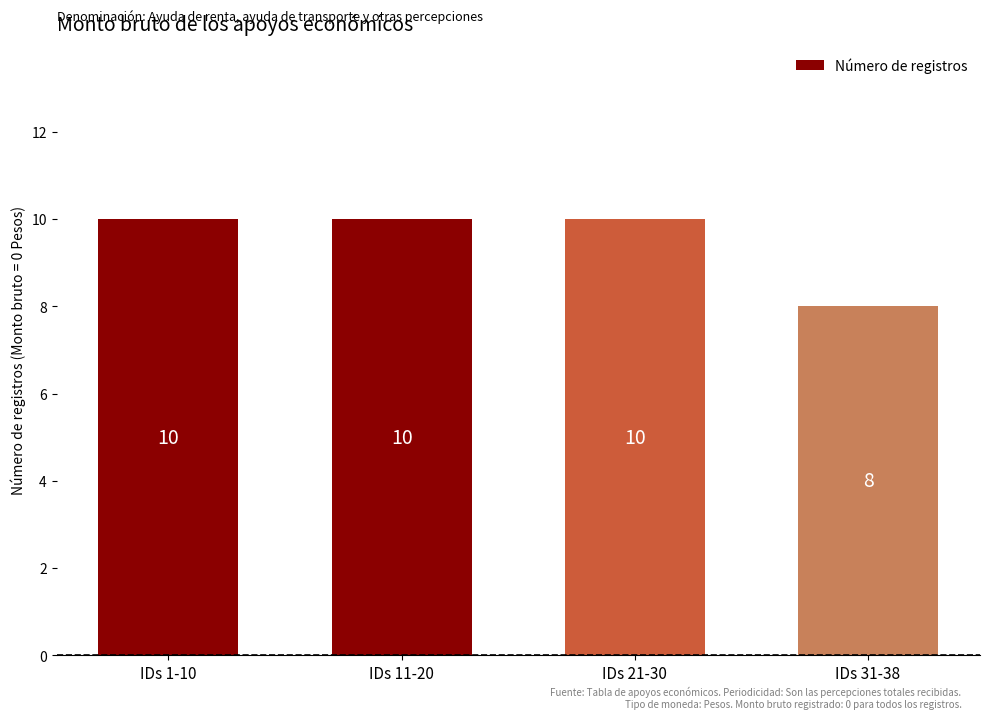

Reading left to right, what are all the values shown in this chart?

IDs 1-10=10	IDs 11-20=10	IDs 21-30=10	IDs 31-38=8